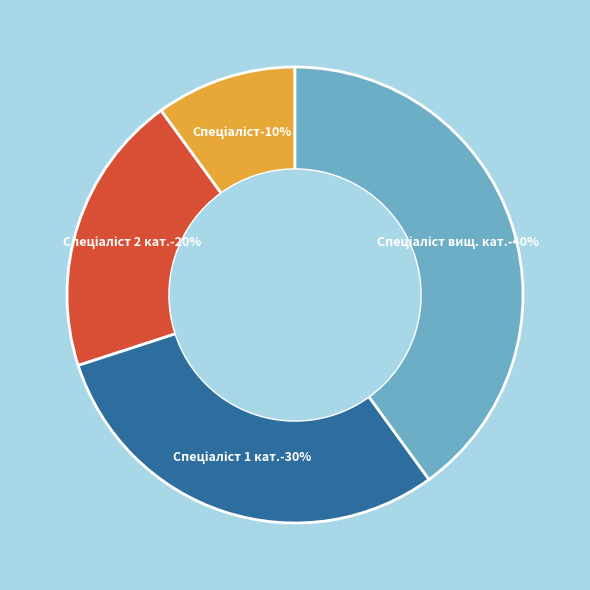

What is the ratio of the value at Спеціаліст вищої категорії to the value at Спеціаліст?

4.0